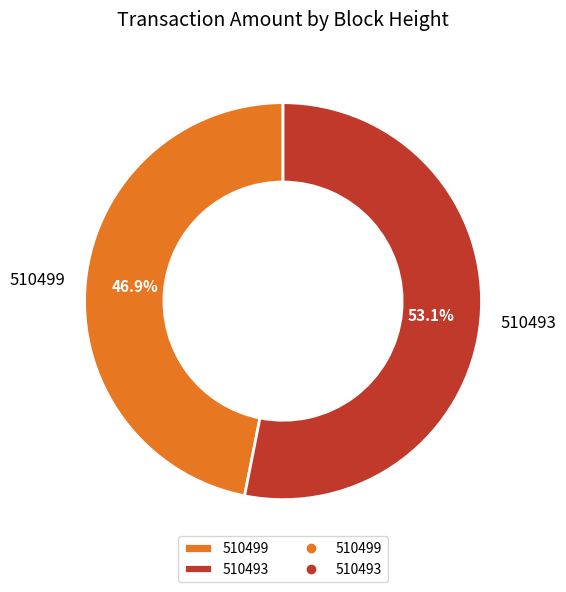

Is there any slice that represents more than half of the pie?

Yes